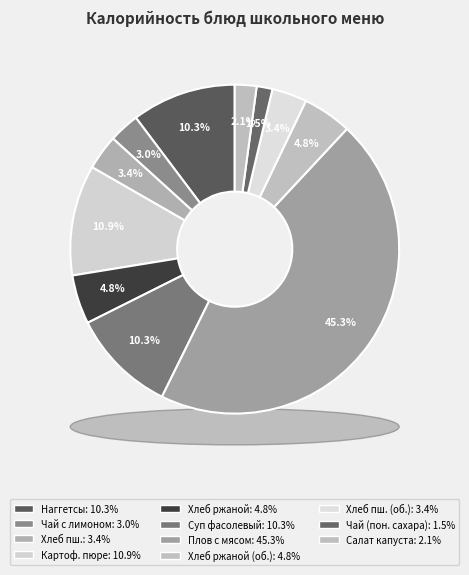

Which has a higher value, Хлеб пшеничный or Суп фасолевый?

Суп фасолевый